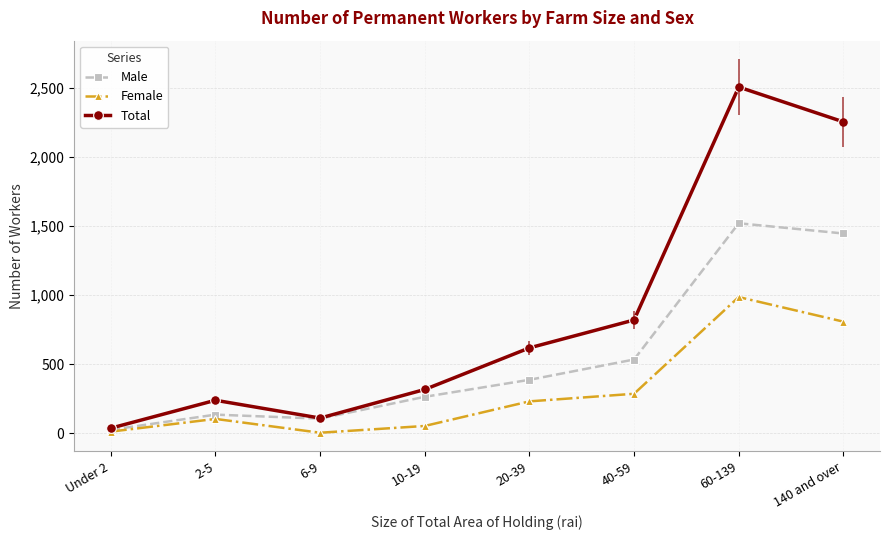

Reading left to right, transcribe all the data shown in this chart.

Male: 25	135	106	264	387	534	1520	1446
Female: 12	104	4	53	231	286	986	808
Total: 37	239	110	317	618	820	2506	2254